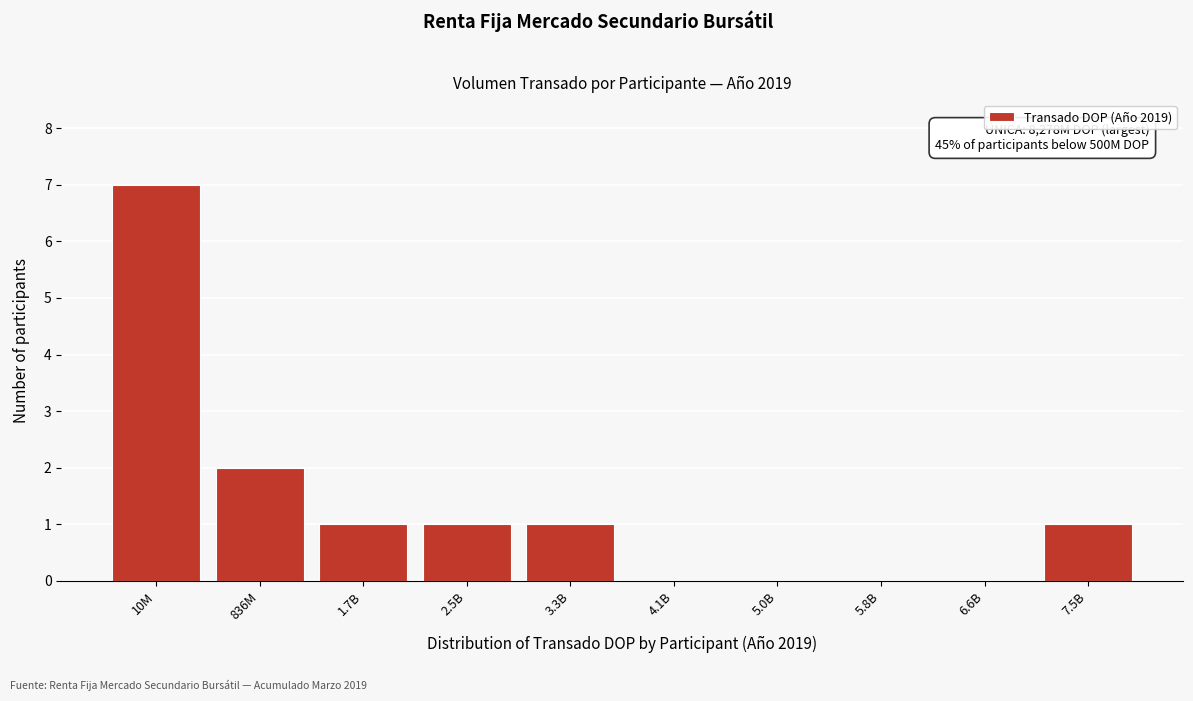

Reading right to left, transcribe all the data shown in this chart.

7.5B=1	6.6B=0	5.8B=0	5.0B=0	4.1B=0	3.3B=1	2.5B=1	1.7B=1	836M=2	10M=7